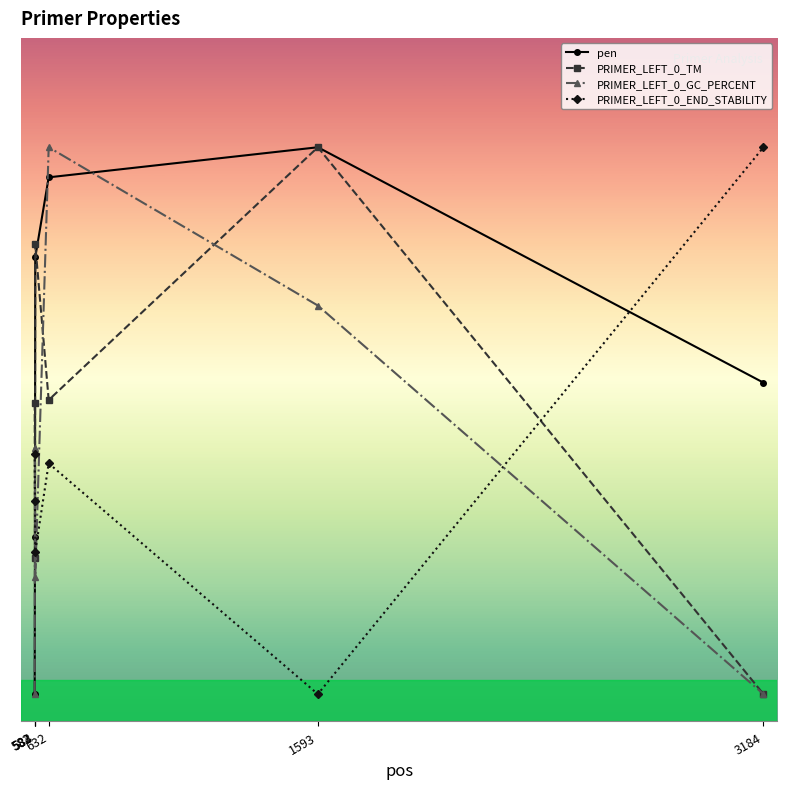

Is this an area chart (filled region under the line)?

No